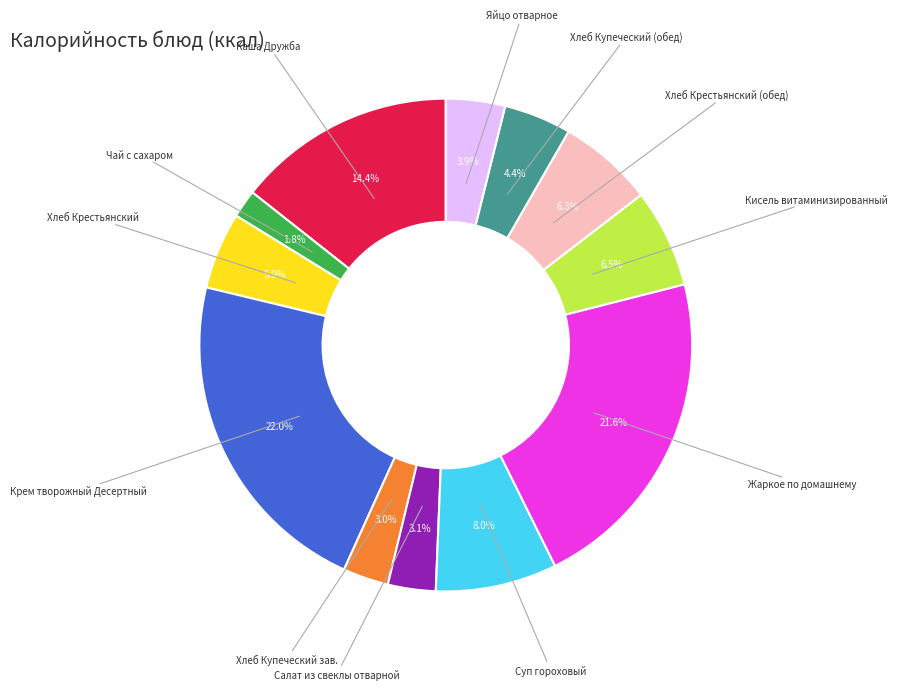

To the nearest percent, what is the difference between the largest and smallest slice percentages?

20%